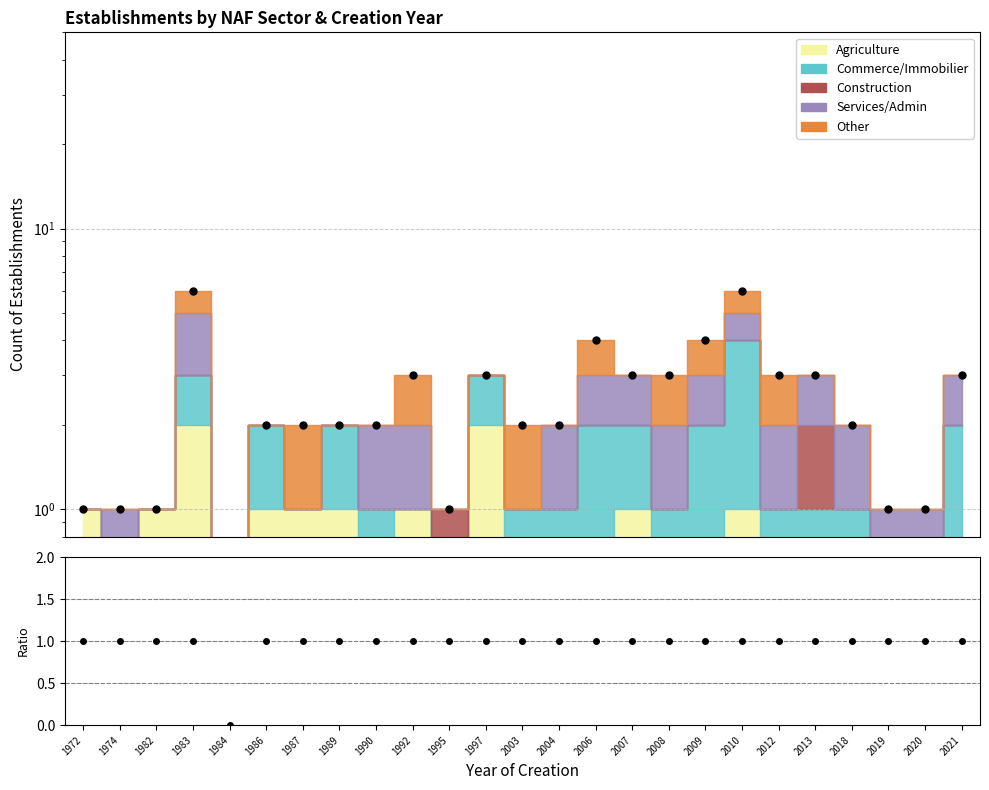

Where does the Total series first go above 2?

1983